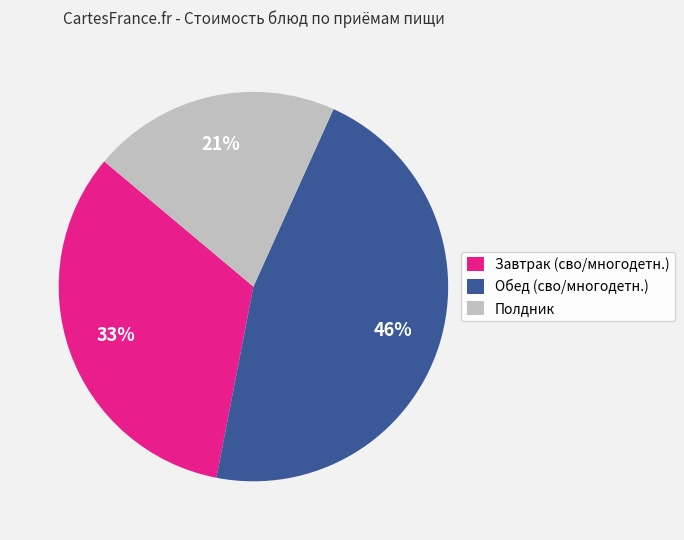

To the nearest percent, what is the combined percentage of Полдник and Завтрак (сво/многодетн.)?

54%